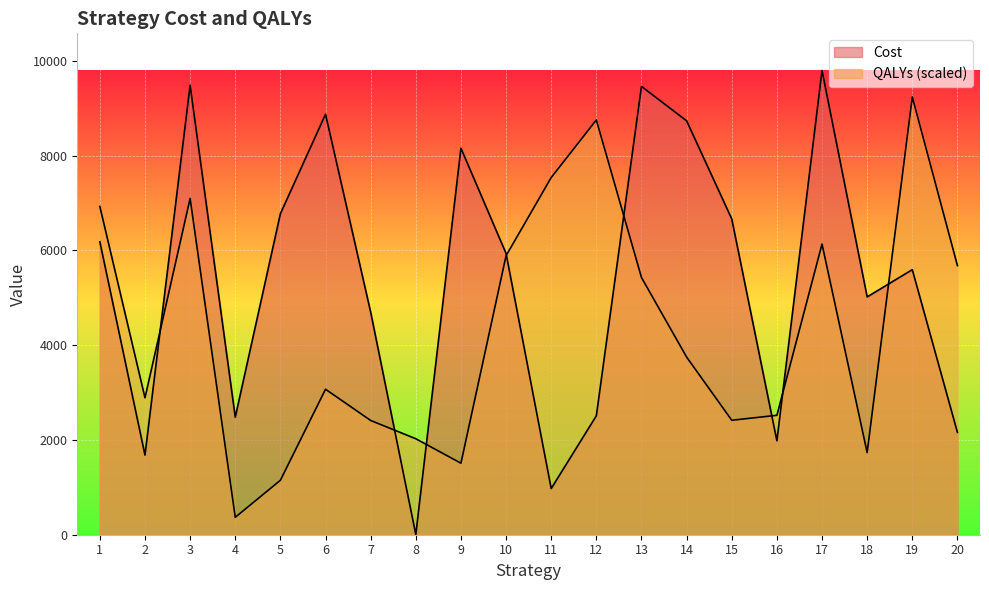

What is the value of the Cost point at the 5th from the left?

6774.0